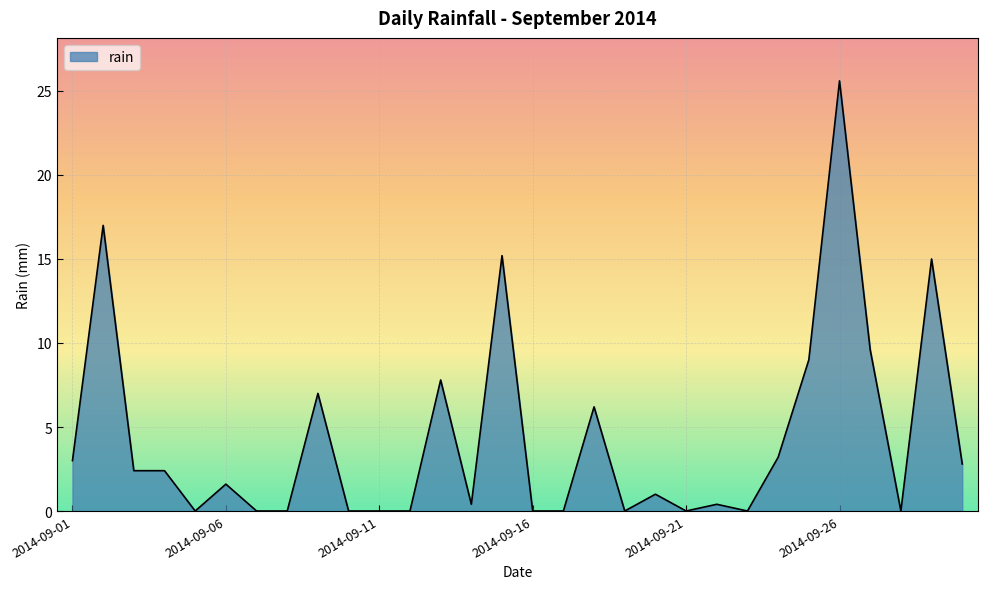

Count the number of categories in the chart.

30